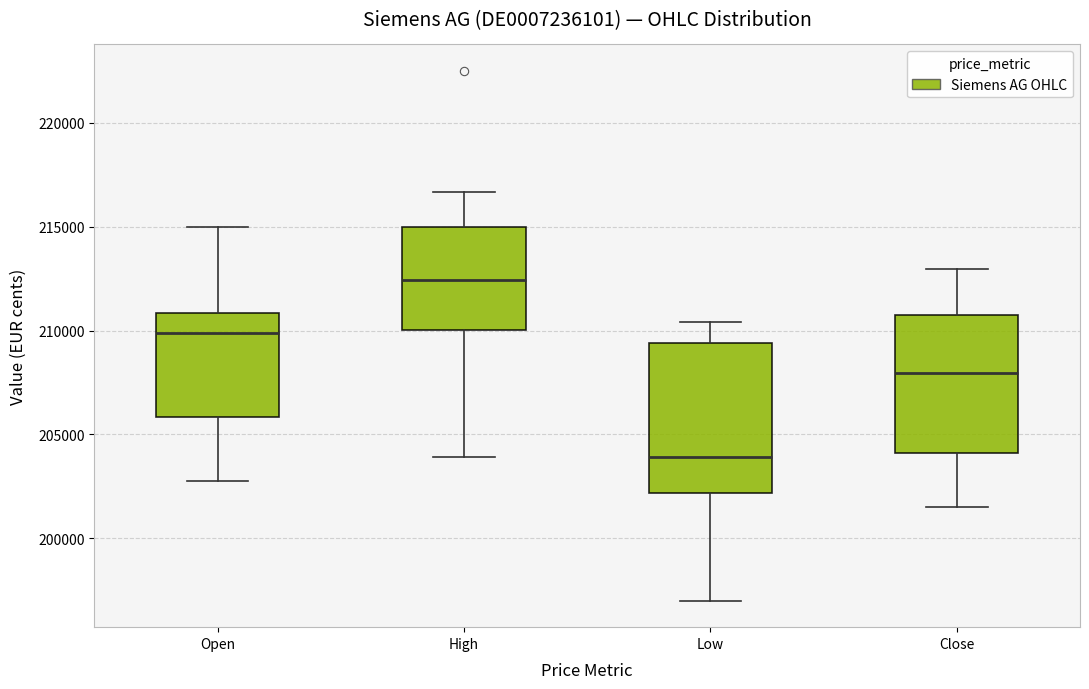

Which box has the lowest median line?

Low